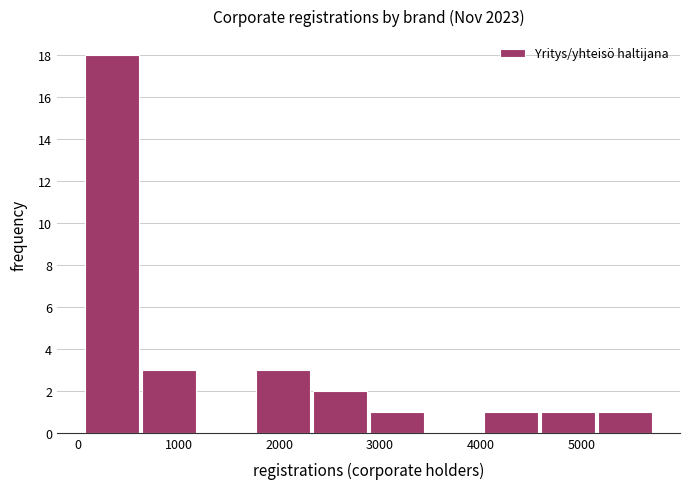

What is the height of the bar covering 4600 to 5100 on the x-axis? Neither the bar edges nor the heights are printed on the chart, so give them approximately, as read against the axes.

1